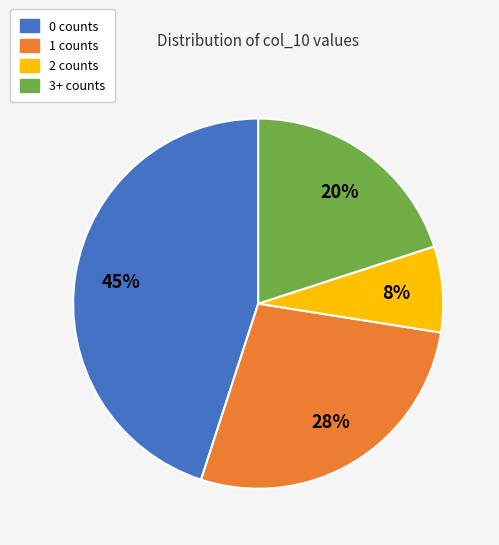

Does 2 counts account for over 50% of the chart?

No